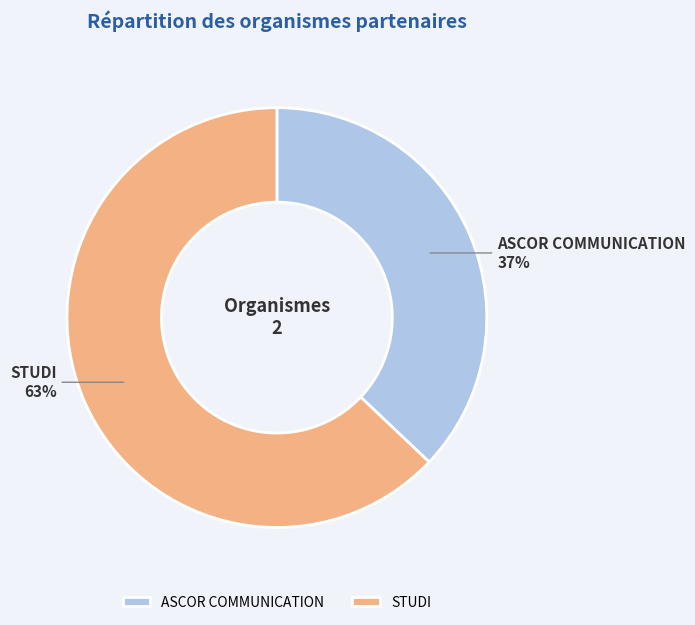

Is there any slice that represents more than half of the pie?

Yes